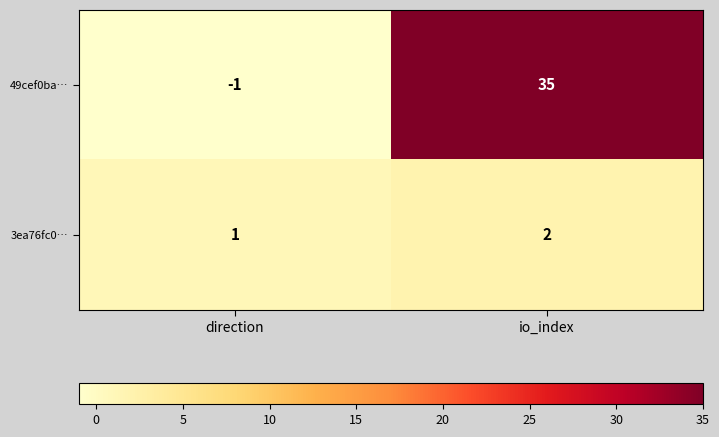

Is it true that 3ea76fc0… equals 0 at io_index?

False